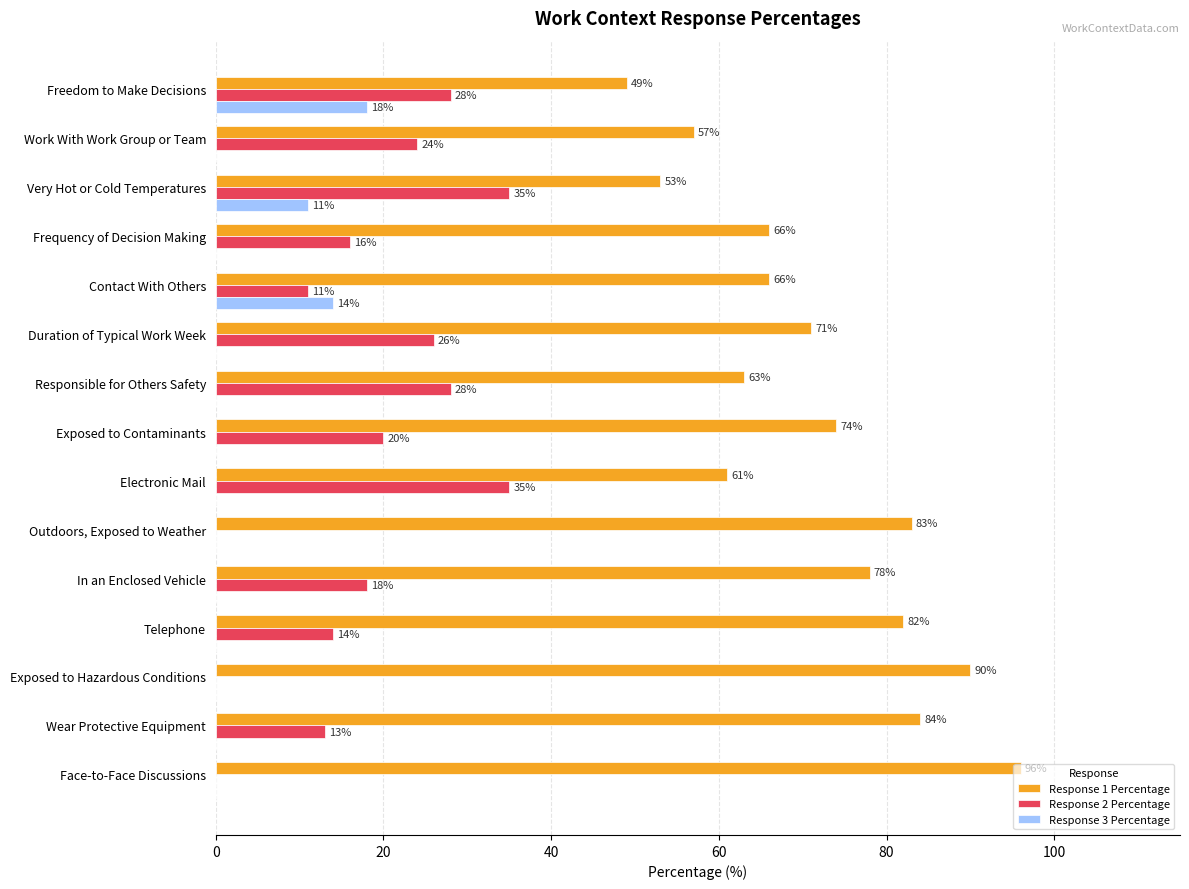

What is the sum of all Response 1 Percentage values?

1073